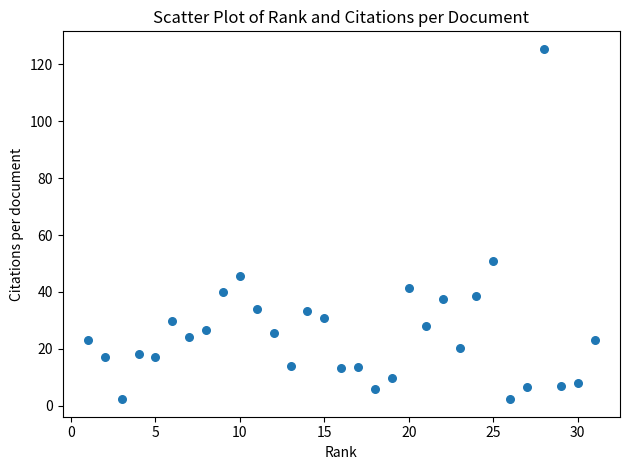

What is the range of Y values (max minus min)?

123.2